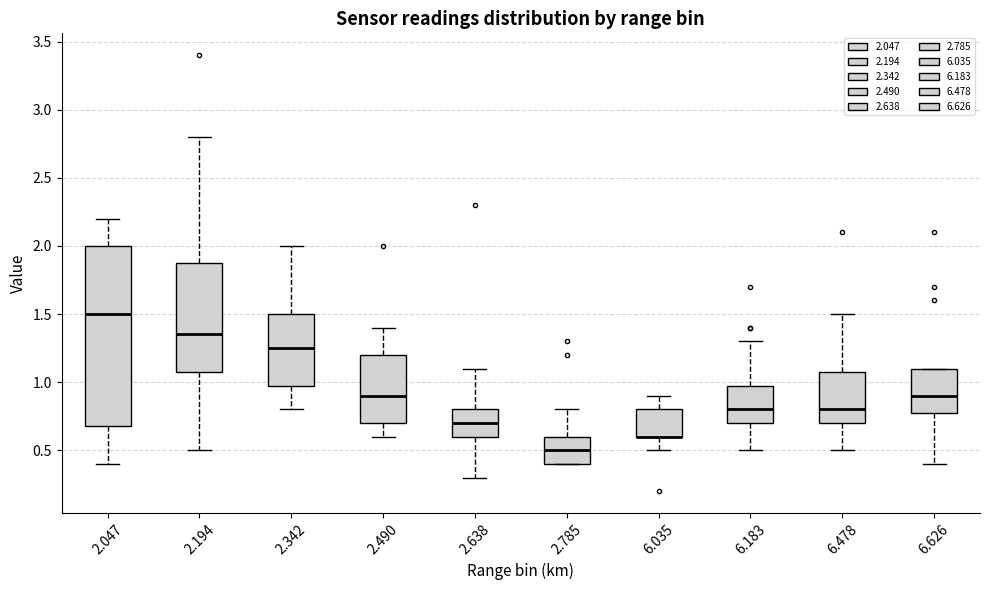

Comparing the boxes themselves (not the whiskers), which one is the tallest?

2.047